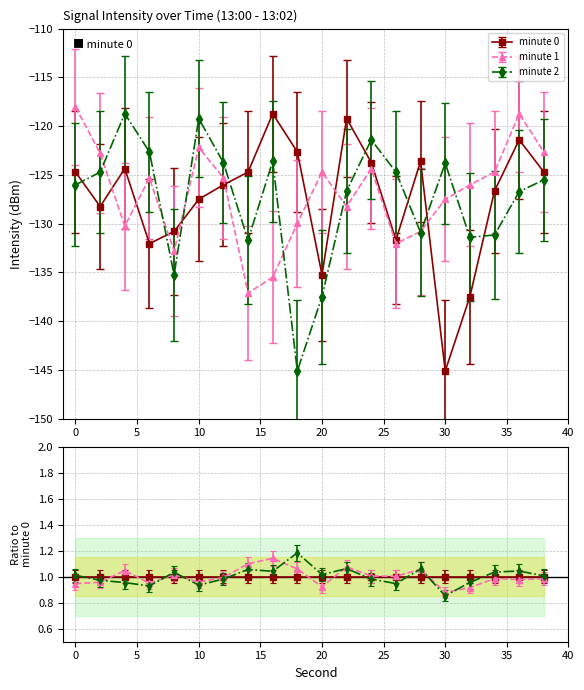

True or false: minute 0 and minute 1 cross at least once.

True